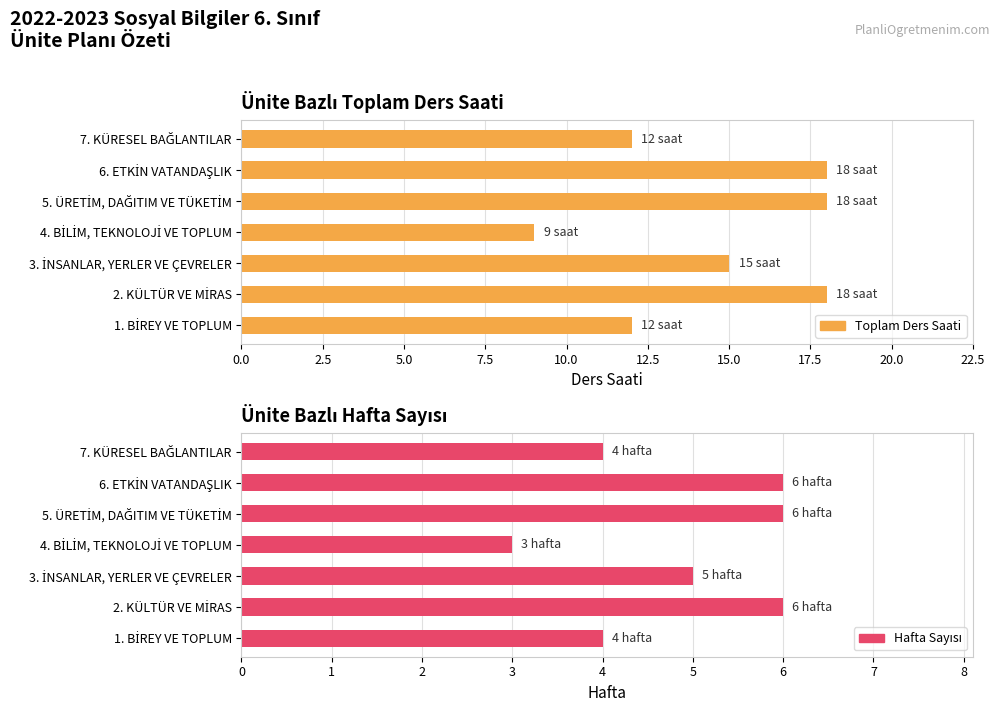

Reading left to right, extract all data points from this chart.

Toplam Ders Saati: 12	18	15	9	18	18	12
Hafta Sayısı: 4	6	5	3	6	6	4